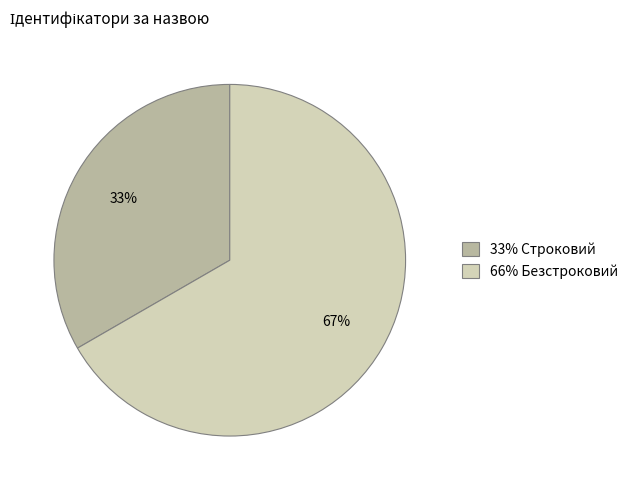

To the nearest percent, what is the average slice percentage?

50%